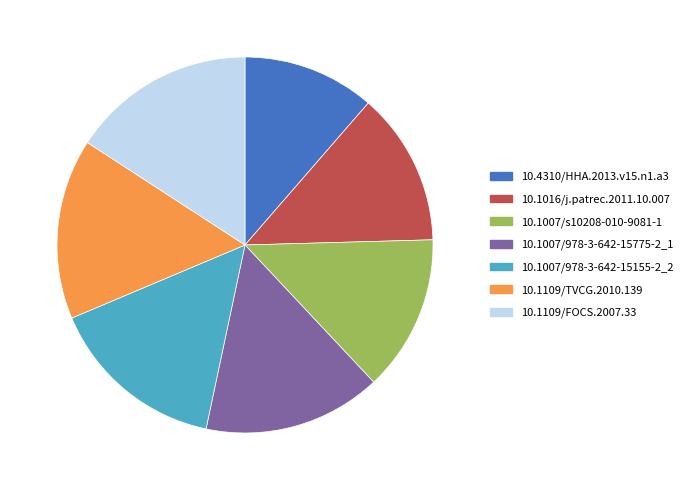

Does 10.4310/HHA.2013.v15.n1.a3 represent more than half of the total?

No